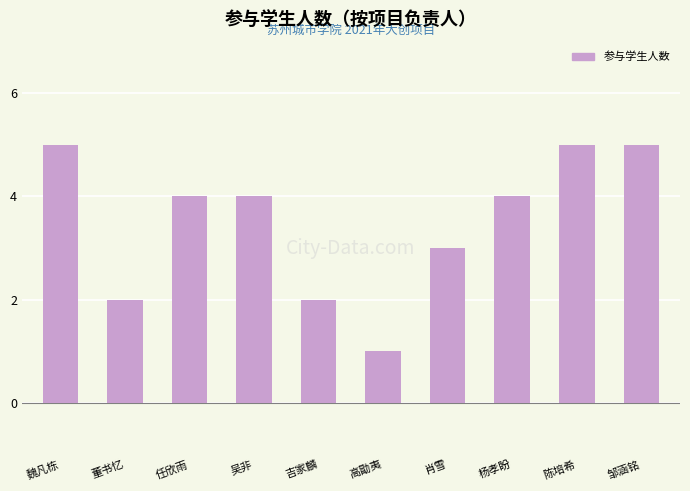

The chart shows a value of 2 at 杨孝盼. True or false?

False